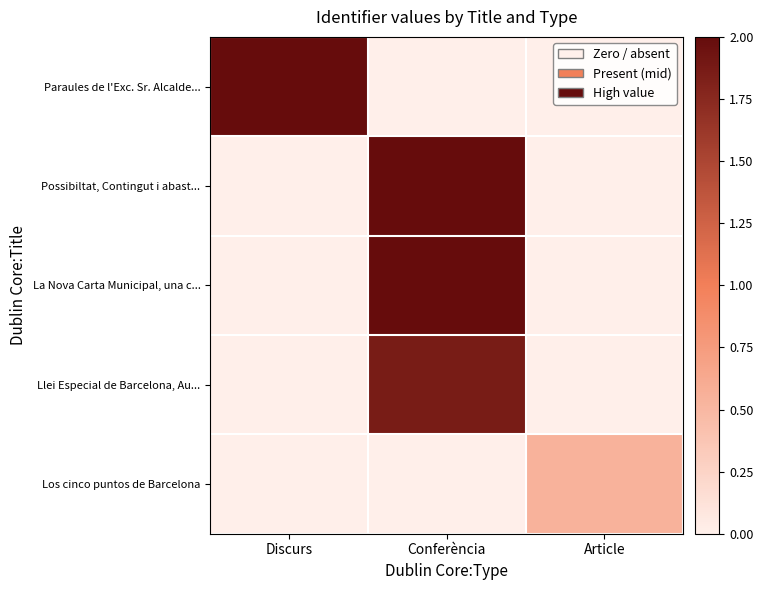

Which series has the largest range (max minus min)?

Paraules de l'Exc. Sr. Alcalde...